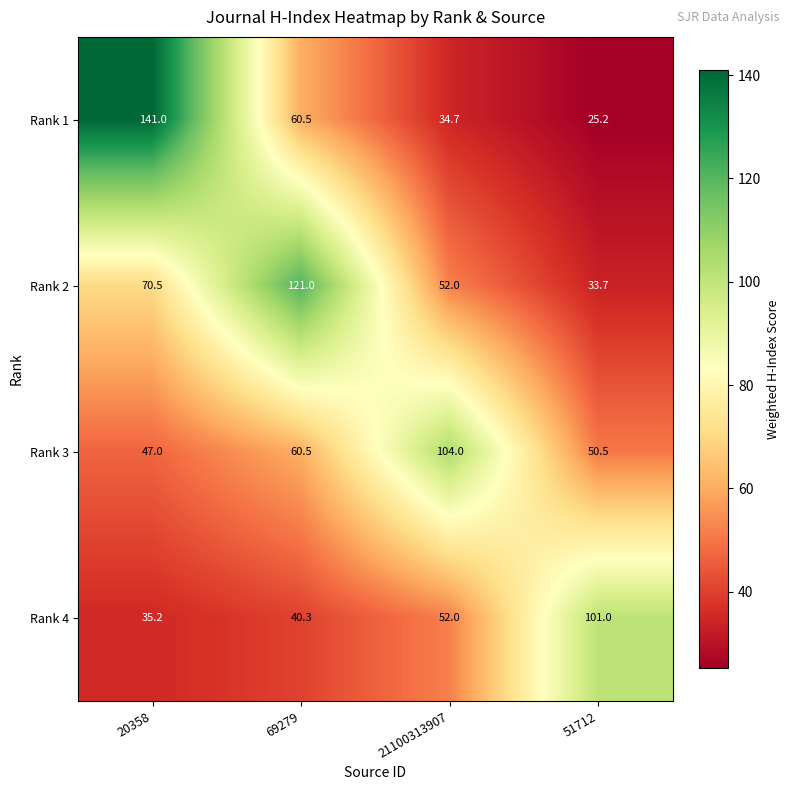

How many values in the Rank 4 series are below 52?

2